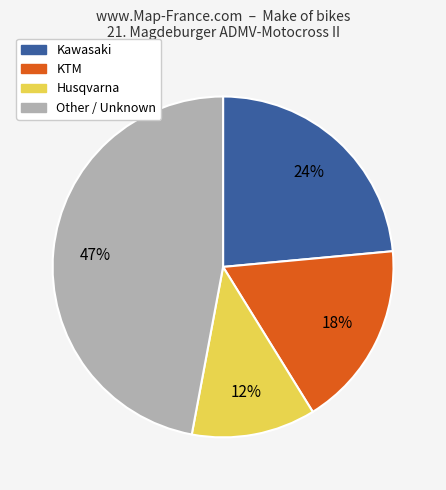

To the nearest percent, what is the difference between the largest and smallest slice percentages?

35%